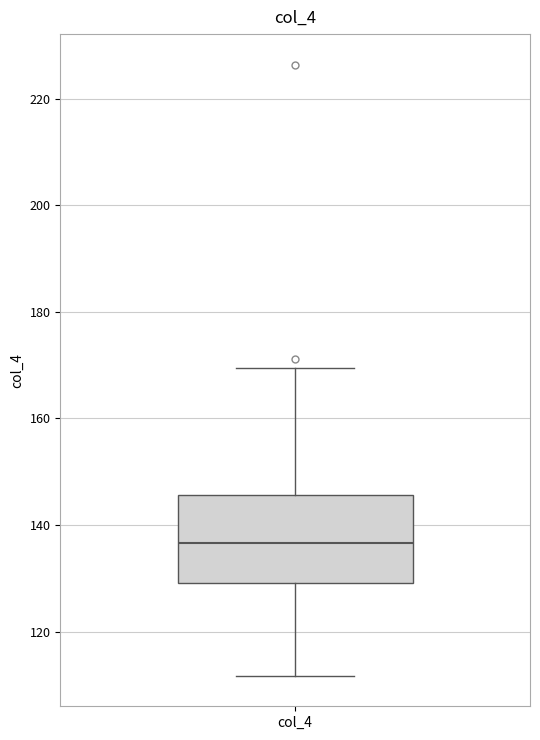

Where is the lower edge of the box for col_4 on the y-axis? The values are not printed on the chart, so give them approximately, as read against the axis.

130